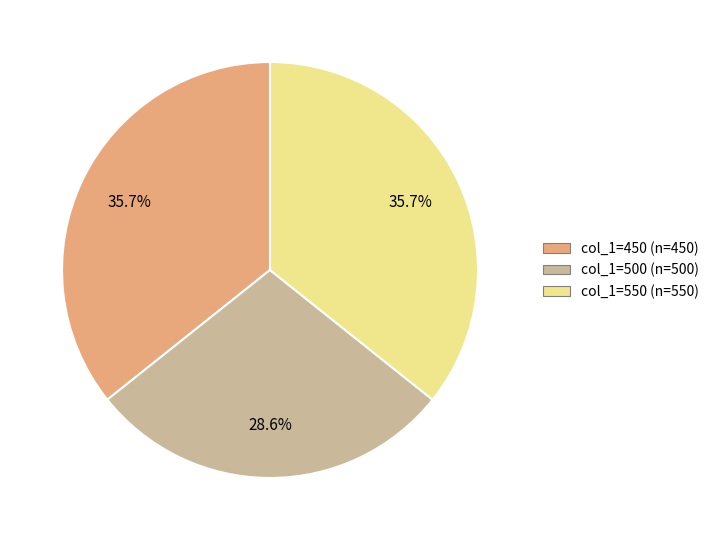

Does any single category account for the majority?

No